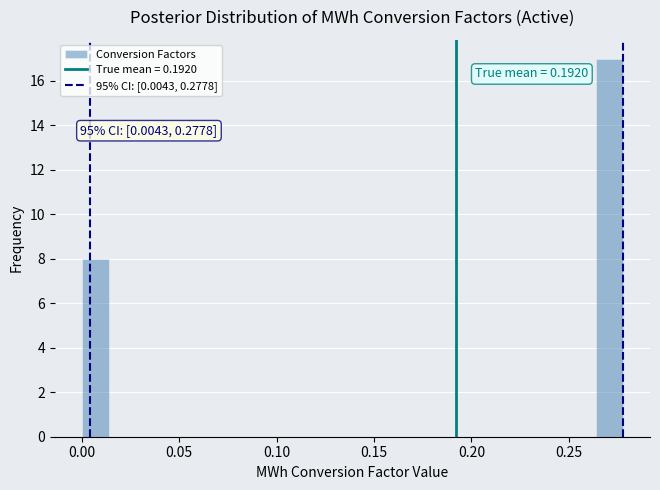

Read against the x-axis, roughly where is the centre of the tallest bar?

0.270